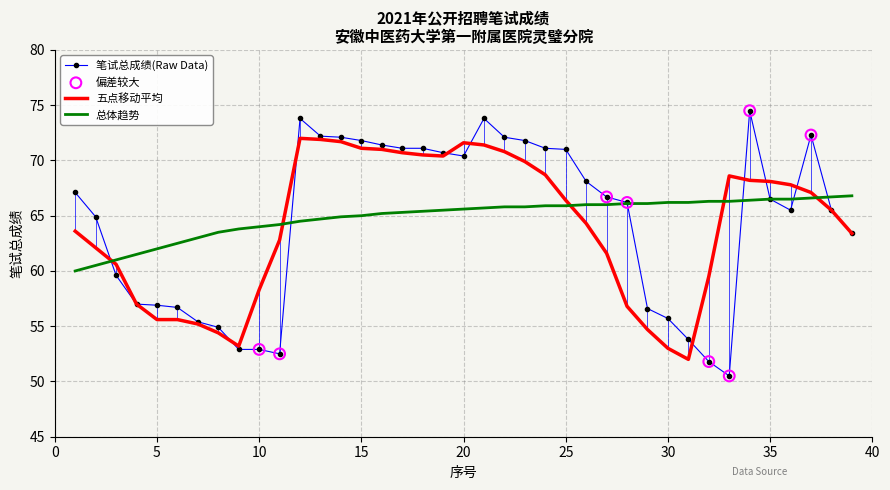

At how many categories does at least one series exceed 57?

39